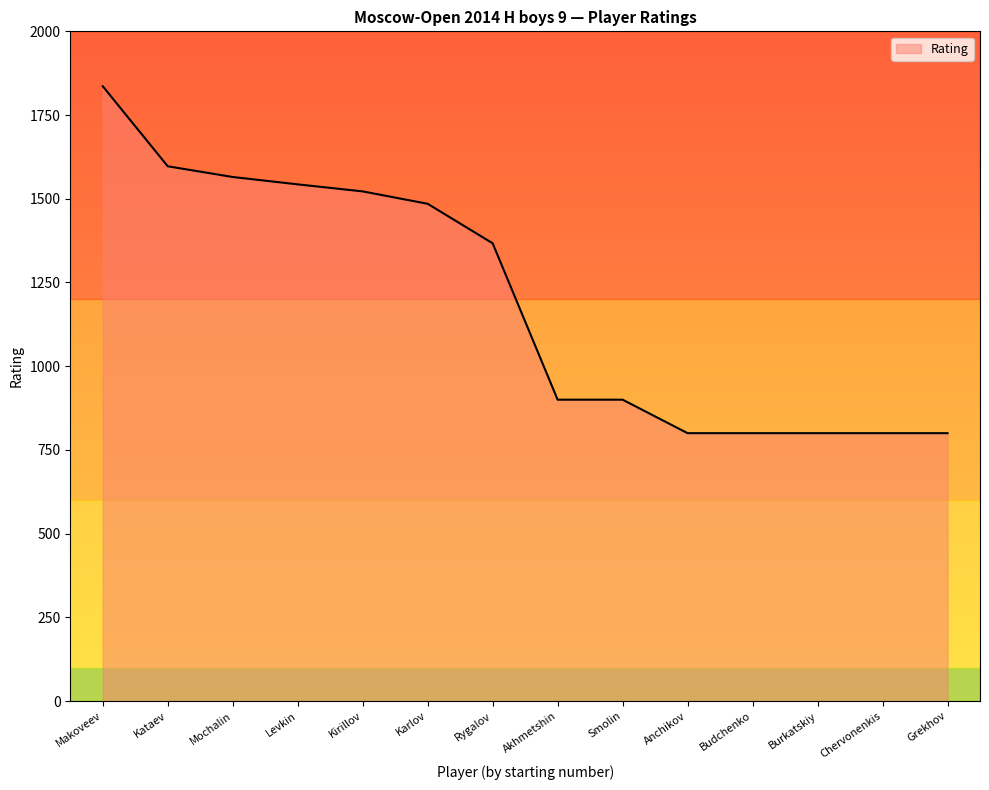

What is the difference between the values at Grekhov and Mochalin?

765